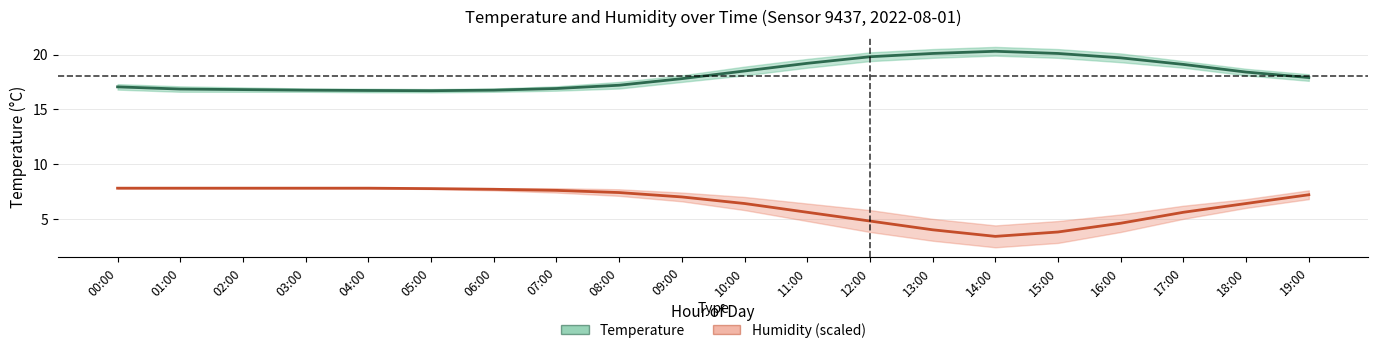

What is the smallest value displayed?

3.4